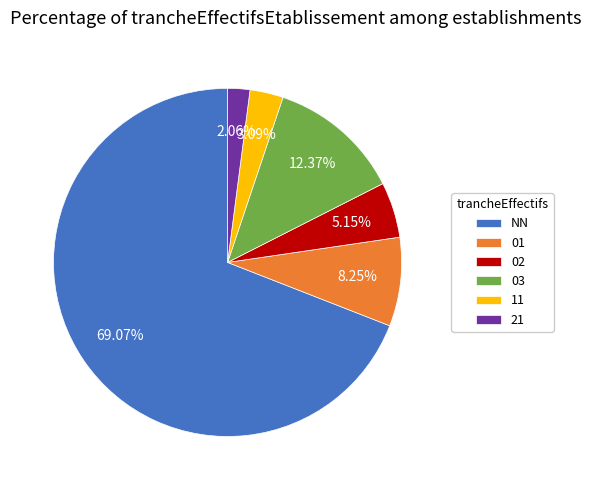

Which slice is the largest?

NN